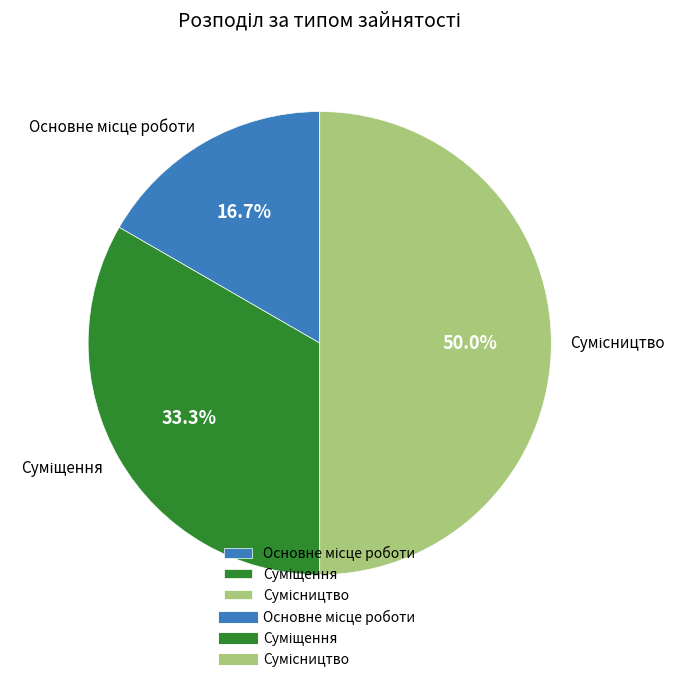

Rank the categories by value from lowest to highest.

Основне місце роботи, Суміщення, Сумісництво